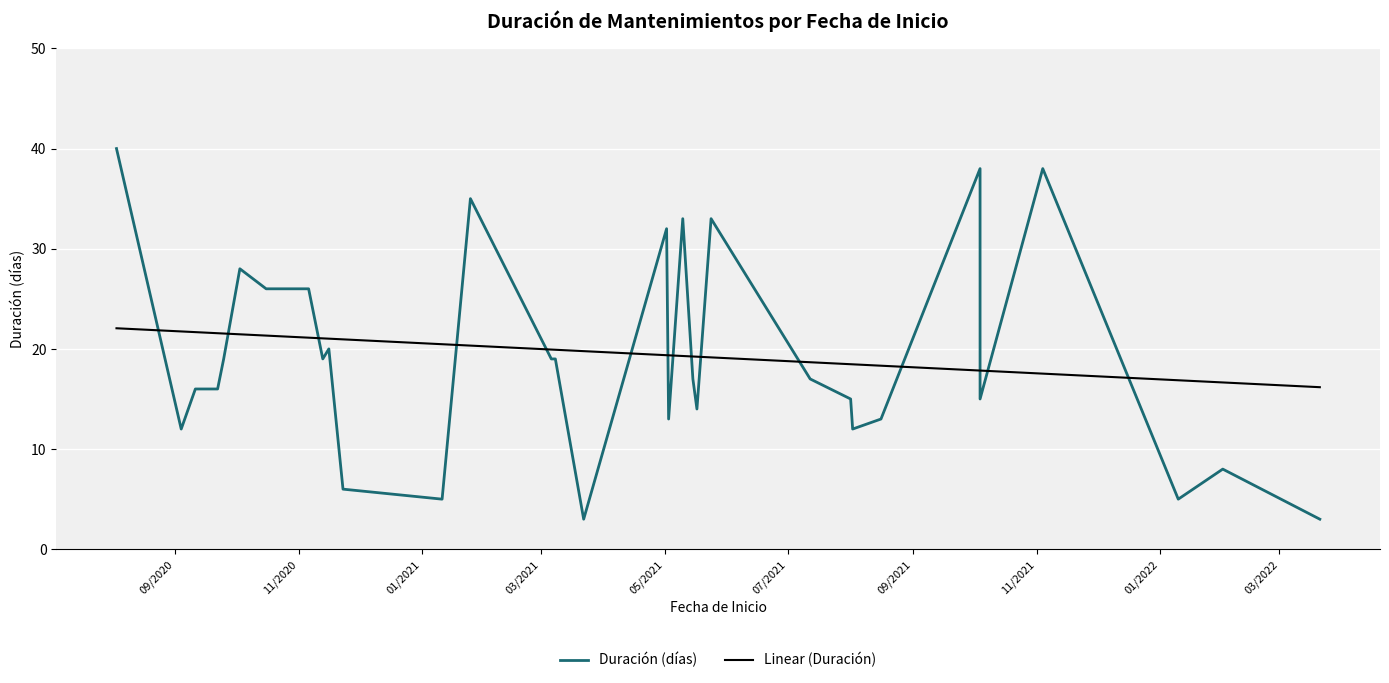

Which label corresponds to the largest value in the chart?

09/2020